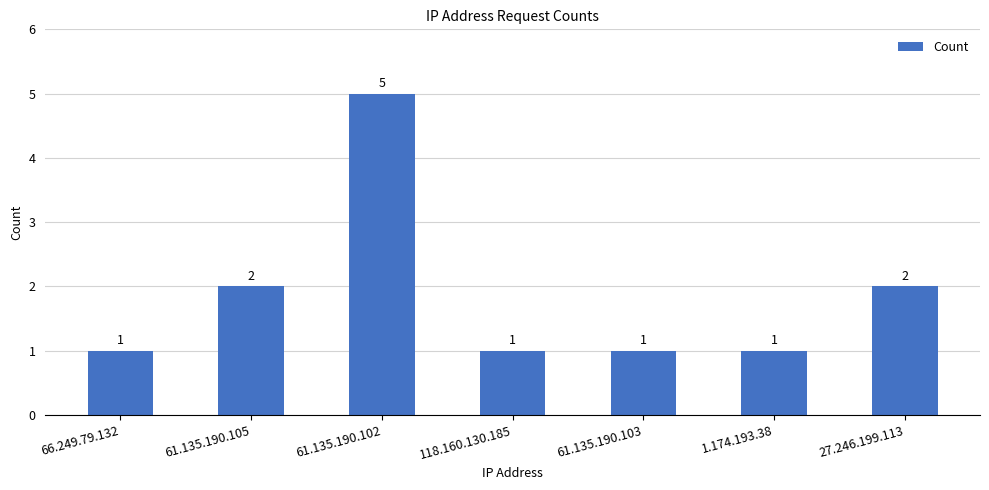

How many values are between 1 and 2?

6